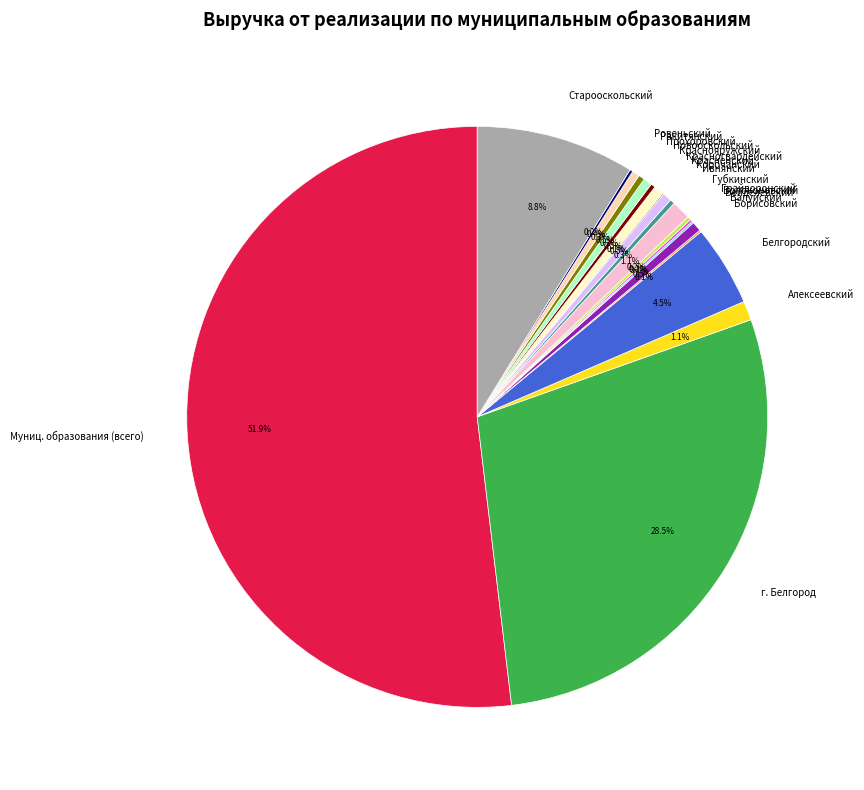

Which slice is the largest?

Муниц. образования (всего)